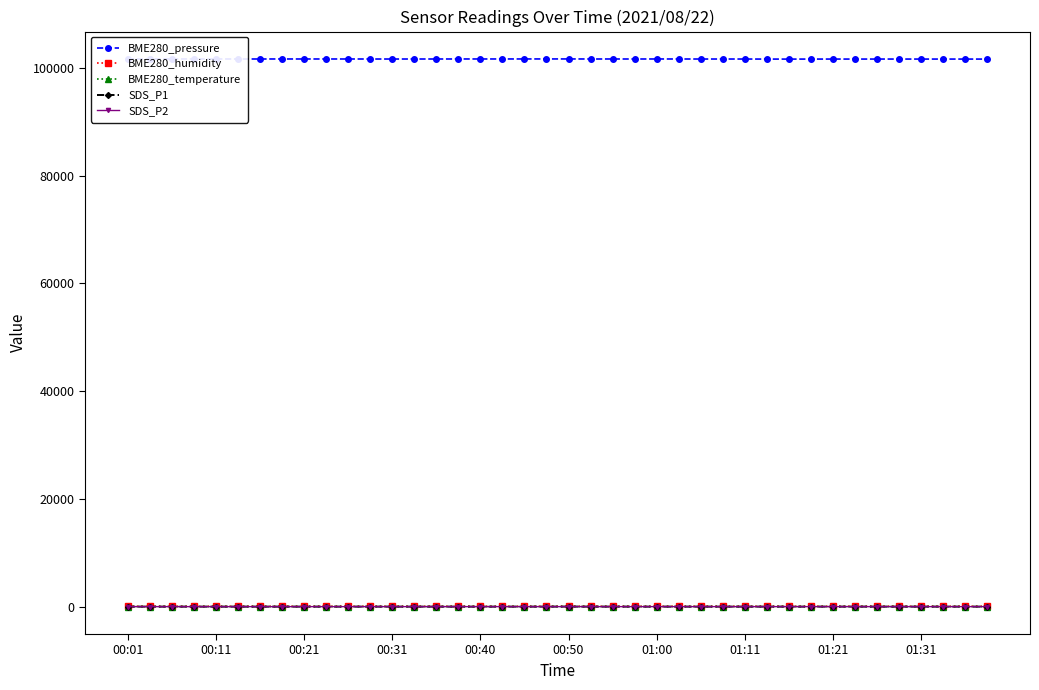

What are all the series names shown in the legend?

BME280_pressure, BME280_humidity, BME280_temperature, SDS_P1, SDS_P2